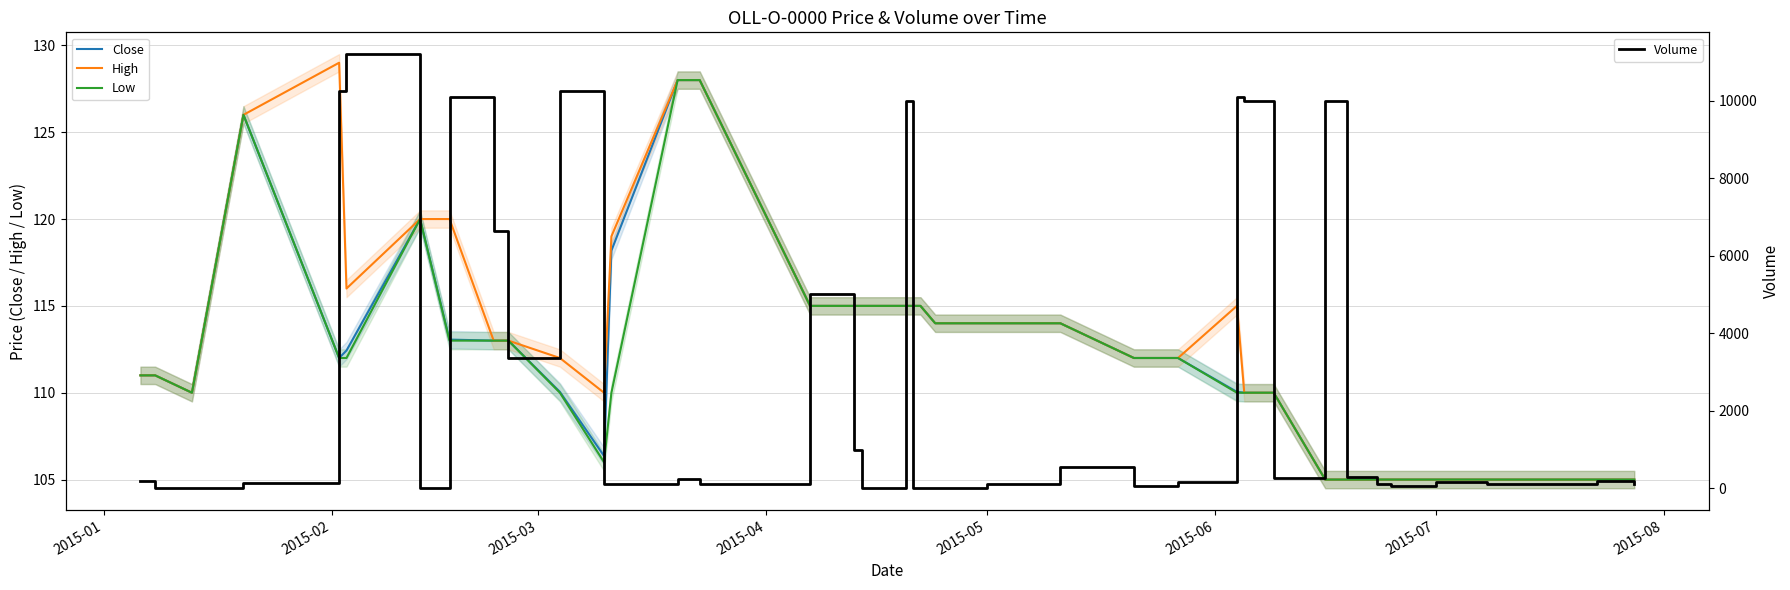

What is the highest value of the High series?

129.0